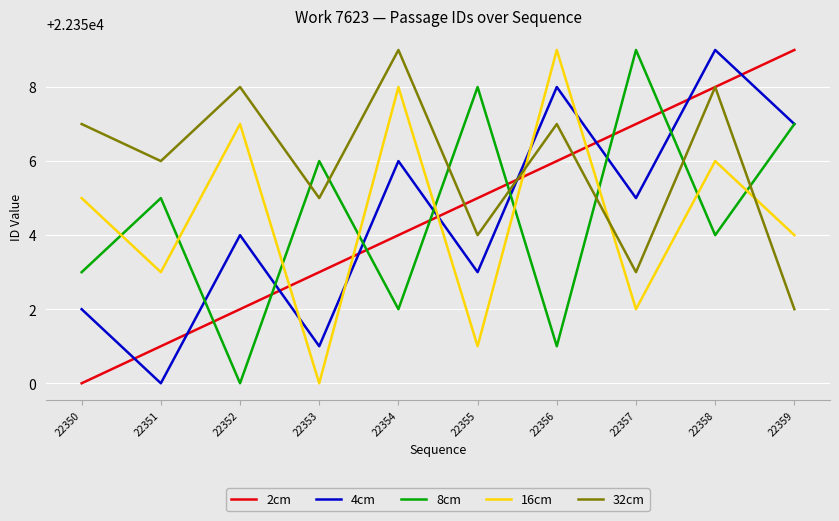

At which category does 16cm reach its first local valley?

22351